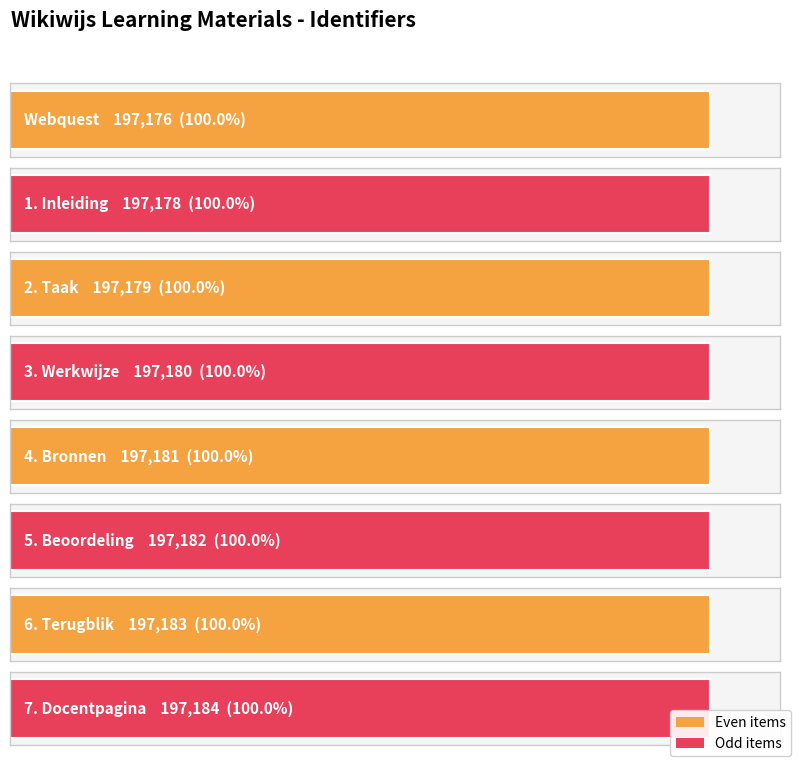

At which label is the value closest to 197180?

3. Werkwijze